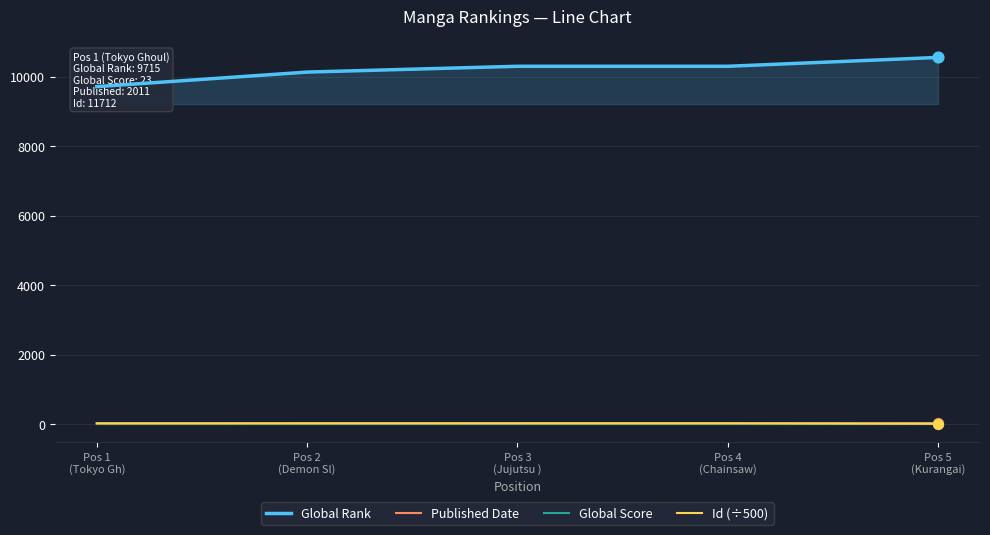

What is the total value across all series at Pos 4
(Chainsaw)?

10369.4